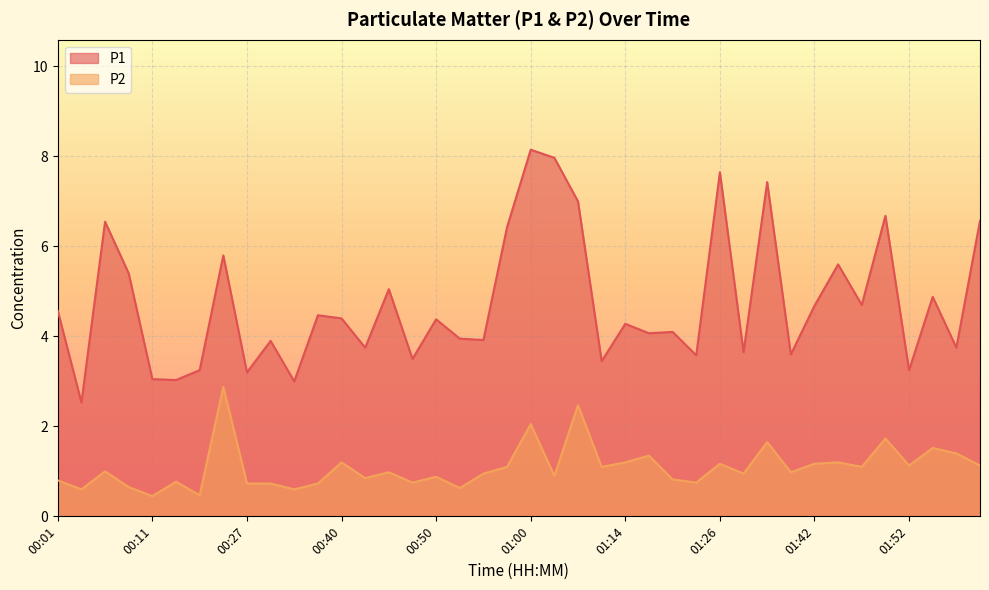

Reading right to left, what are all the values shown in this chart?

P1: 02:03=6.6	01:57=3.8	01:55=4.9	01:52=3.2	01:50=6.7	01:47=4.7	01:44=5.6	01:42=4.7	01:36=3.6	01:31=7.4	01:29=3.6	01:26=7.7	01:23=3.6	01:20=4.1	01:17=4.1	01:14=4.3	01:12=3.5	01:09=7.0	01:03=8.0	01:00=8.2	00:58=6.4	00:55=3.9	00:53=4.0	00:50=4.4	00:48=3.5	00:45=5.0	00:43=3.8	00:40=4.4	00:37=4.5	00:32=3.0	00:29=3.9	00:27=3.2	00:24=5.8	00:19=3.2	00:14=3.0	00:11=3.0	00:08=5.4	00:06=6.5	00:03=2.5	00:01=4.6
P2: 02:03=1.1	01:57=1.4	01:55=1.5	01:52=1.1	01:50=1.7	01:47=1.1	01:44=1.2	01:42=1.2	01:36=1.0	01:31=1.6	01:29=0.9	01:26=1.2	01:23=0.8	01:20=0.8	01:17=1.4	01:14=1.2	01:12=1.1	01:09=2.5	01:03=0.9	01:00=2.0	00:58=1.1	00:55=0.9	00:53=0.6	00:50=0.9	00:48=0.8	00:45=1.0	00:43=0.8	00:40=1.2	00:37=0.7	00:32=0.6	00:29=0.7	00:27=0.7	00:24=2.9	00:19=0.5	00:14=0.8	00:11=0.5	00:08=0.7	00:06=1.0	00:03=0.6	00:01=0.8